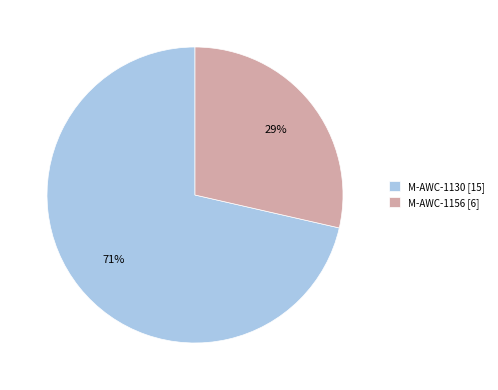

Is it true that M-AWC-1130 is 82% of the pie?

False